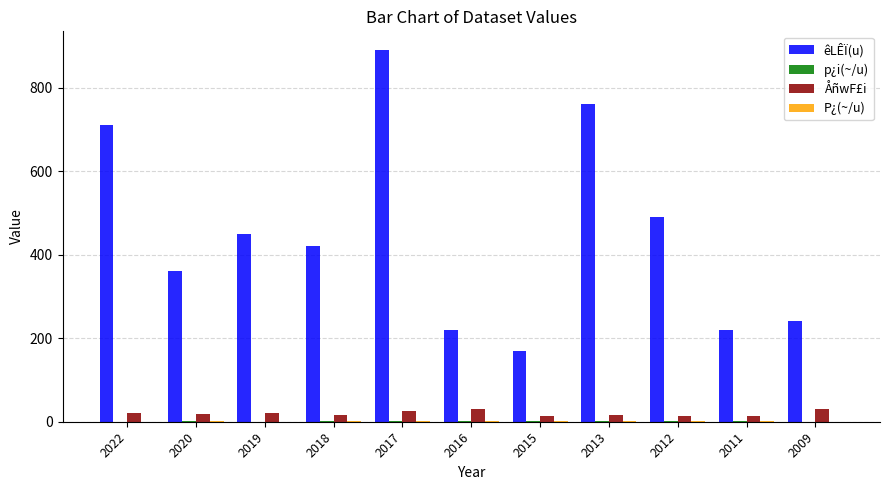

Is it true that êLÊÏ(u) equals 220.0 at 2016?

True